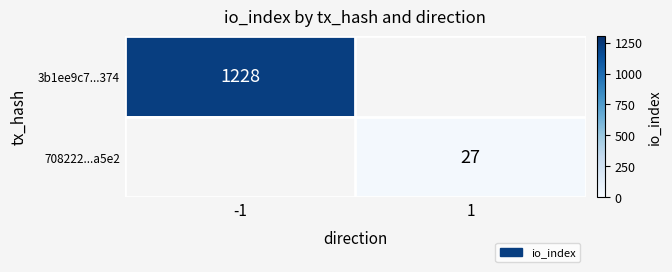

True or false: 3b1ee9c7...374 has a value of 270 at -1.

False